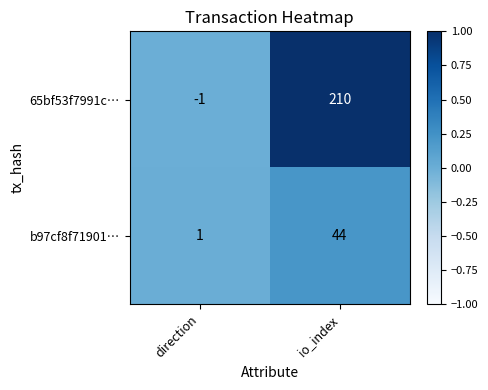

Reading left to right, list all the values displayed in this chart.

65bf53f7991c…: direction=-1	io_index=210
b97cf8f71901…: direction=1	io_index=44